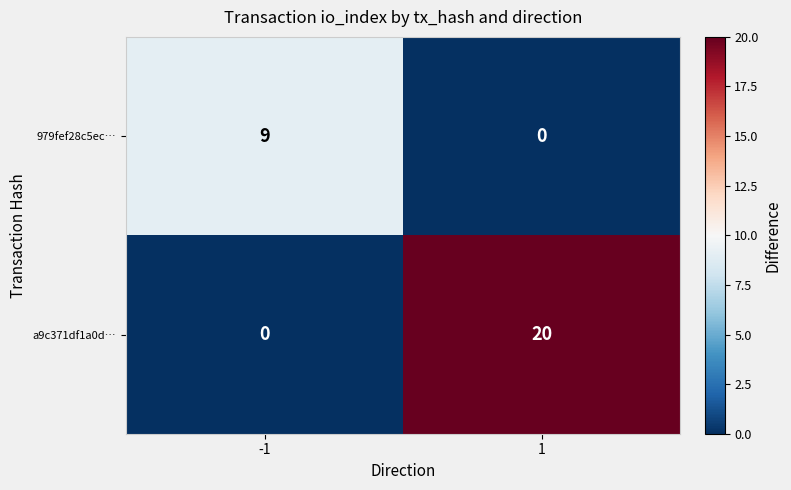

The value of a9c371df1a0d… at -1 is 8. True or false?

False